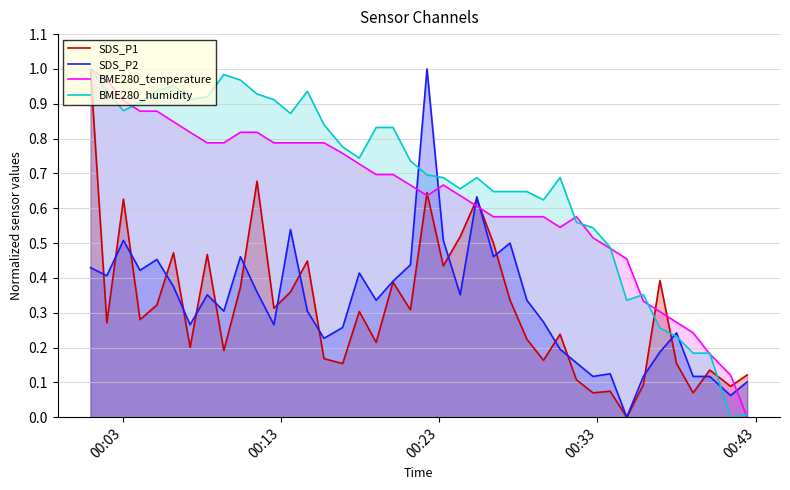

After their last crossing, which series has the higher values: SDS_P2 or BME280_temperature?

SDS_P2